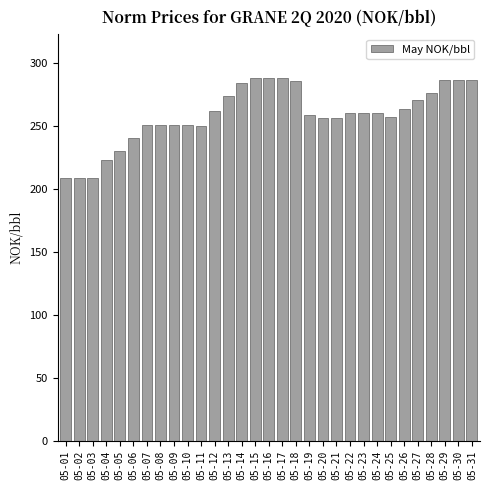

What is the smallest value displayed?

208.5